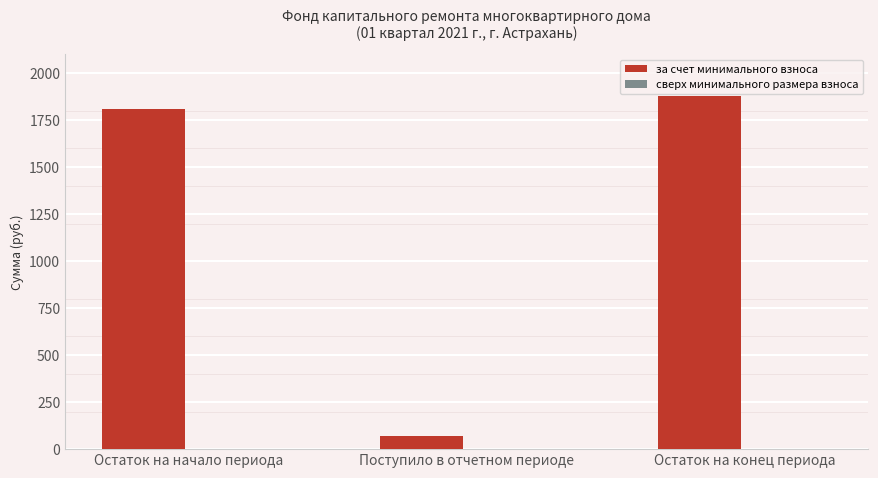

Reading left to right, transcribe all the data shown in this chart.

1808.7	72.2	1880.8